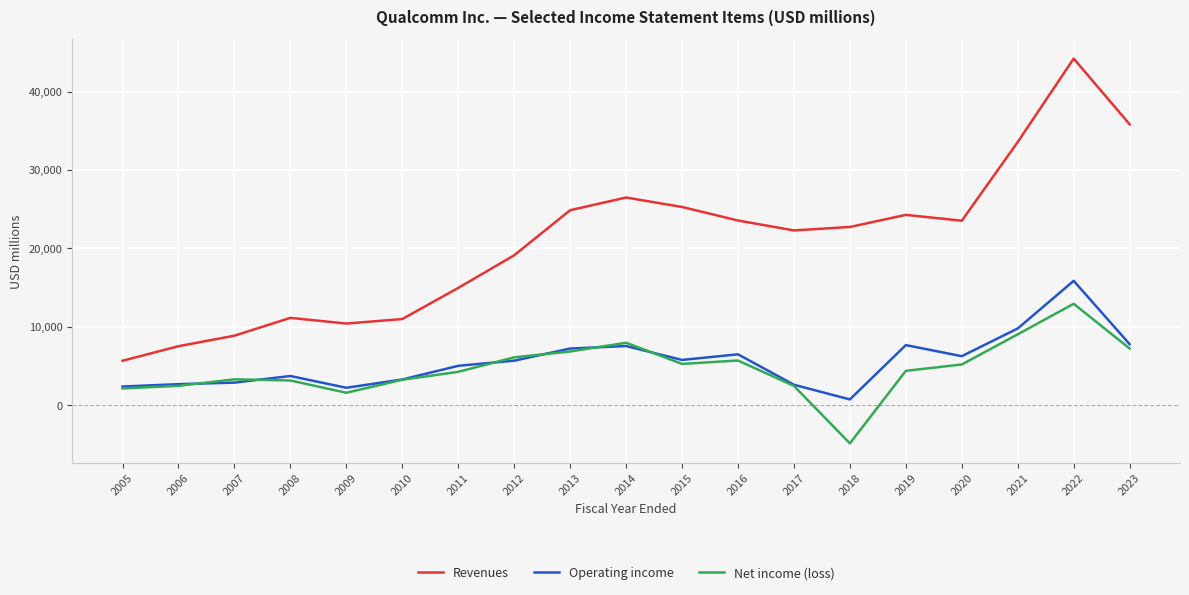

At which label does Revenues reach its peak?

2022